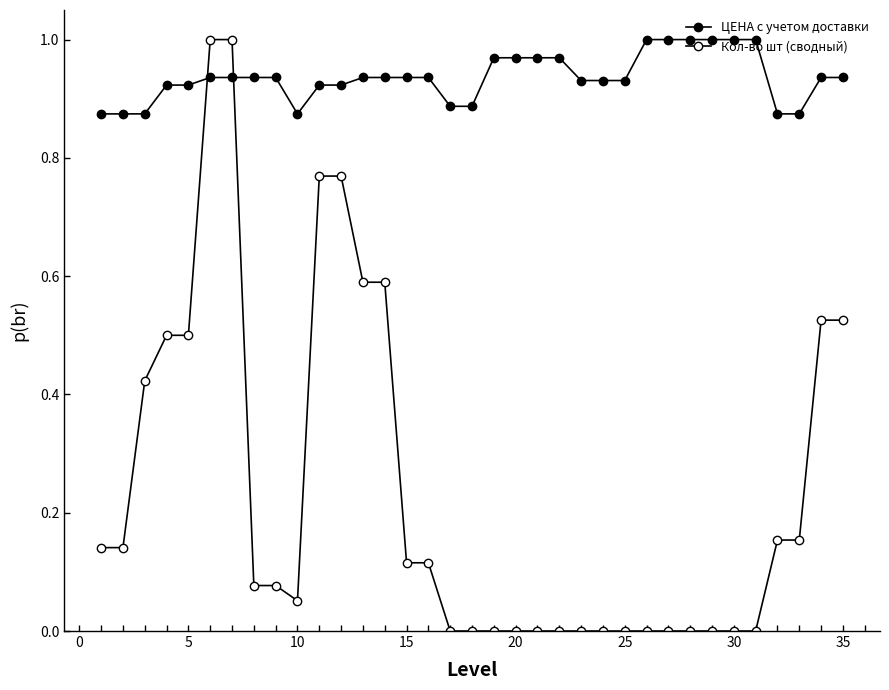

How many distinct data groups are displayed?

2